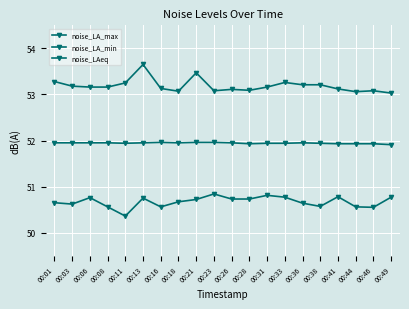

How many series are shown in this chart?

3